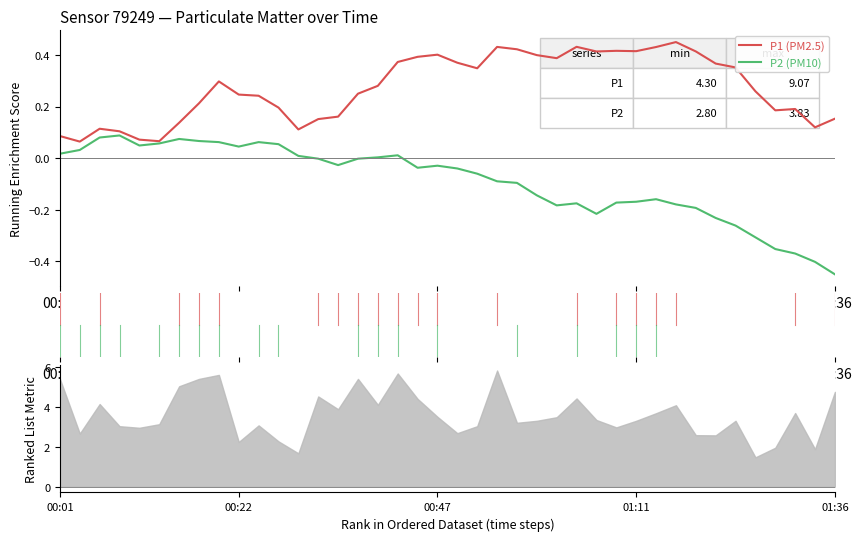

Between 22 and 37, which series saw the biggest shift?

P2 (PM10)